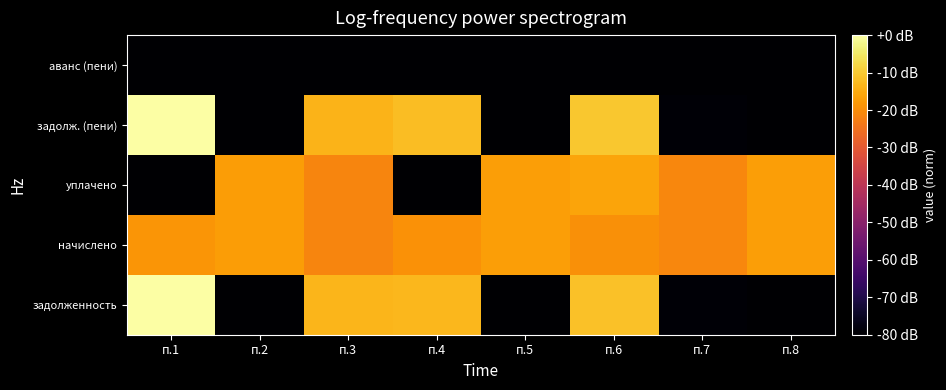

What is the maximum value shown in the chart?

1.0